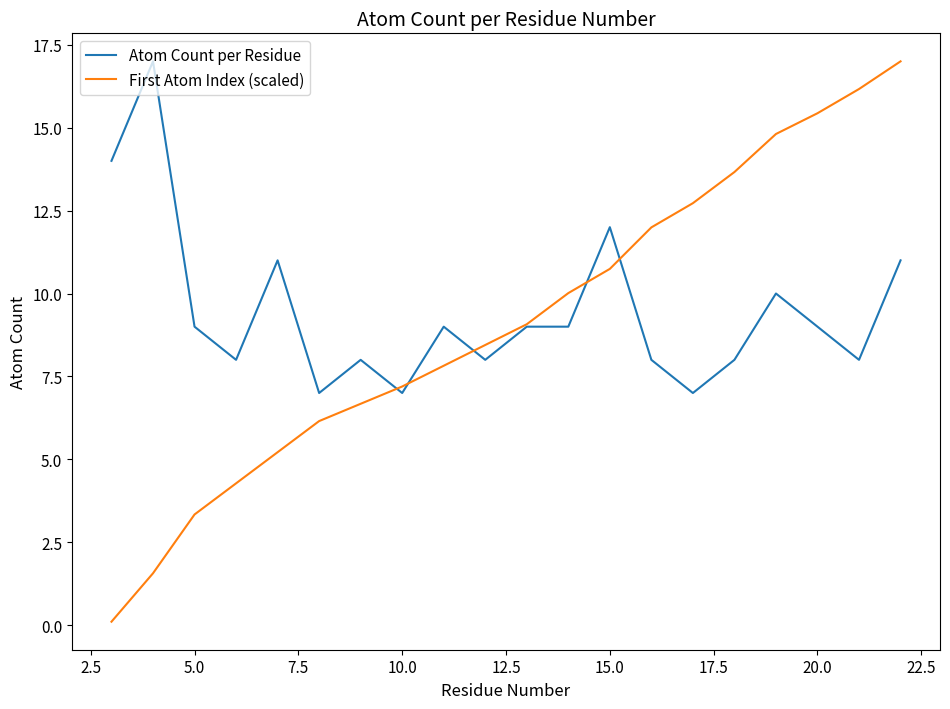

Which series has the largest total across all categories?

Atom Count per Residue